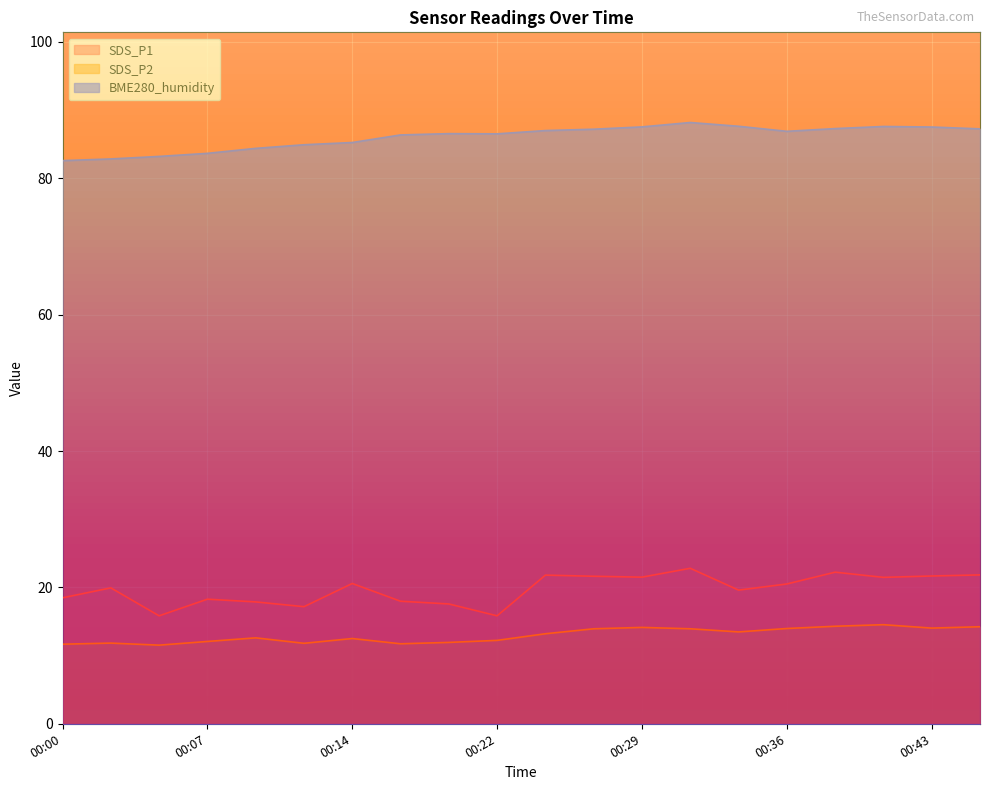

True or false: BME280_humidity and SDS_P1 cross at least once.

False